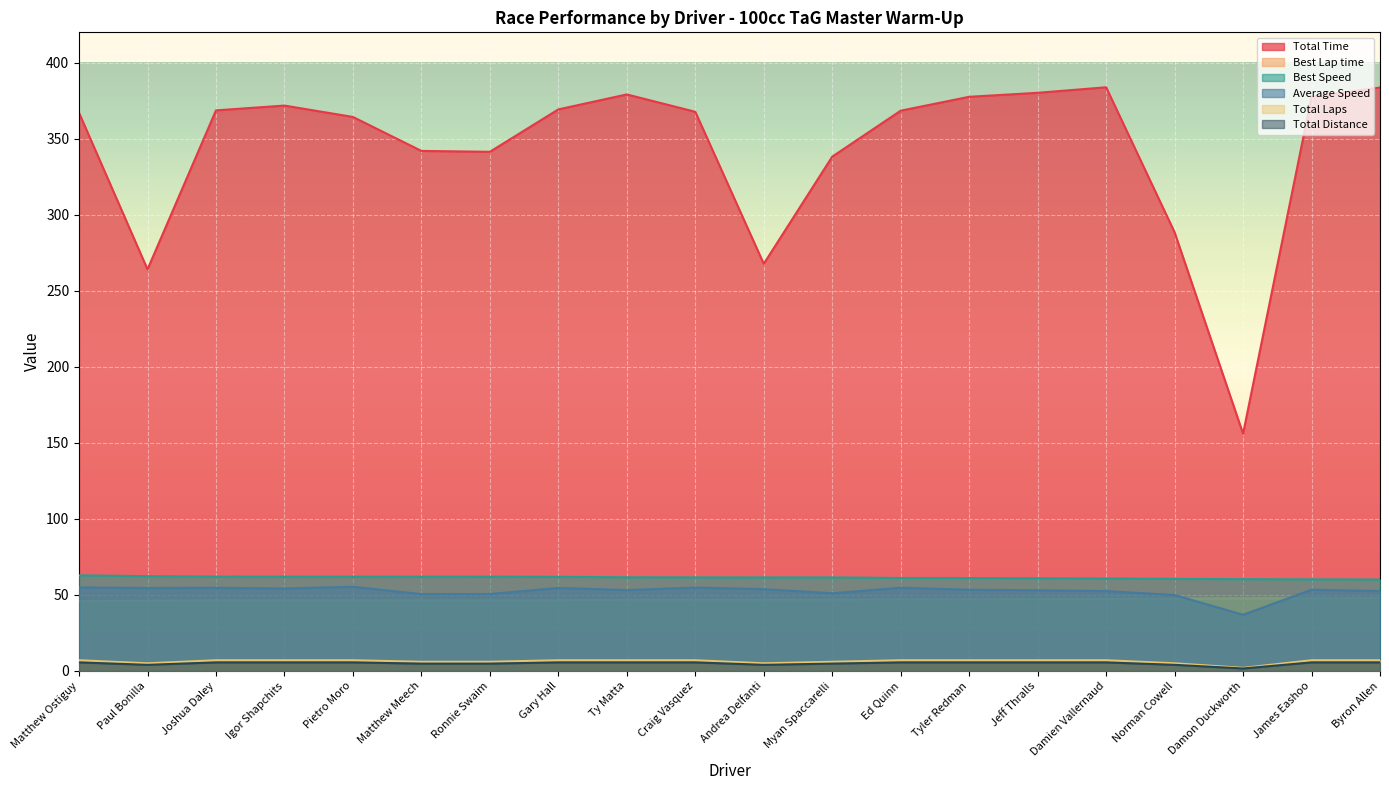

Which label corresponds to the smallest value in the chart?

Damon Duckworth